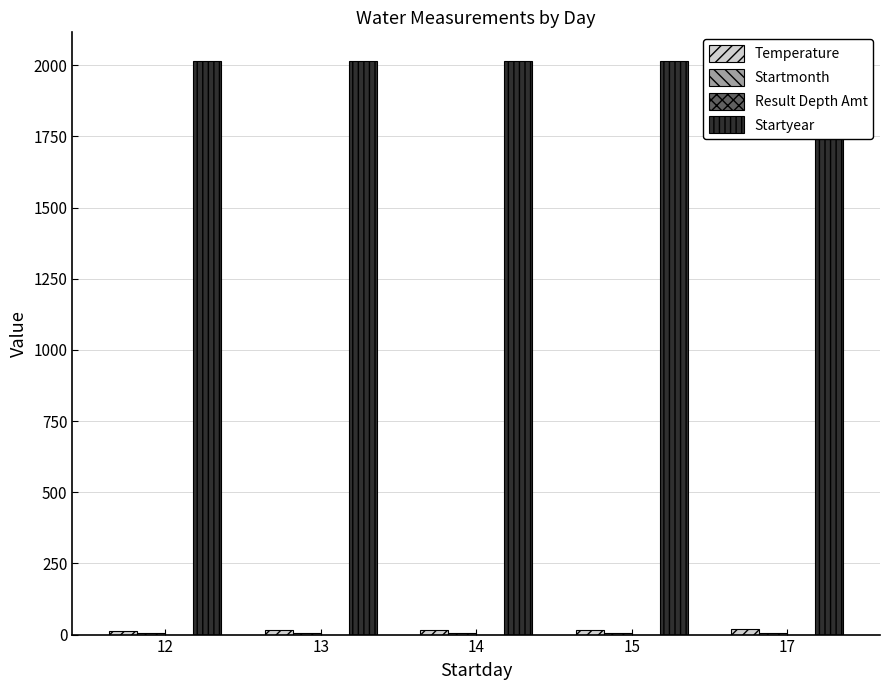

At which label does Startyear reach its minimum?

12